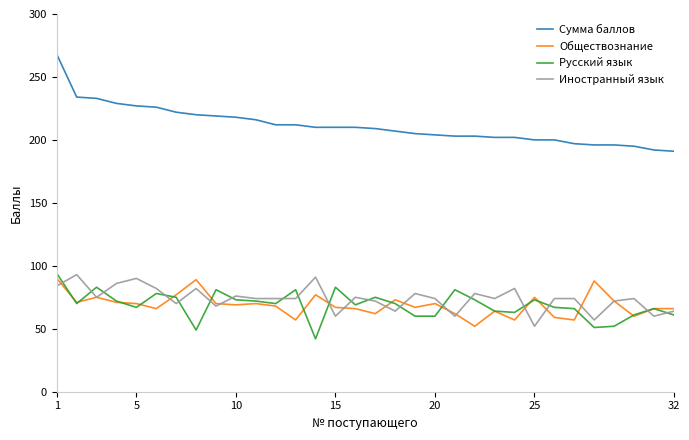

True or false: Сумма баллов and Русский язык intersect in this chart.

False